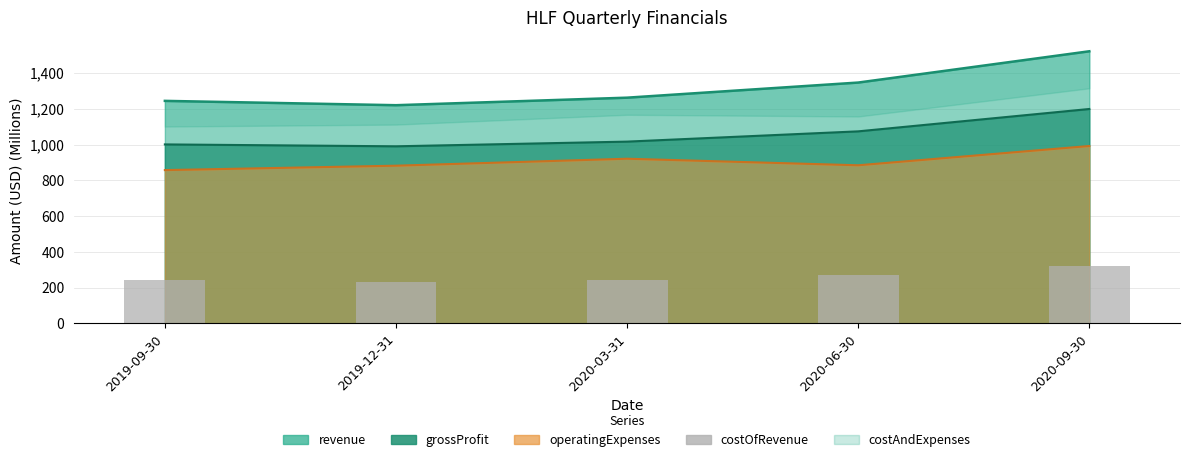

The value at 2020-09-30 is 74.1. True or false?

False